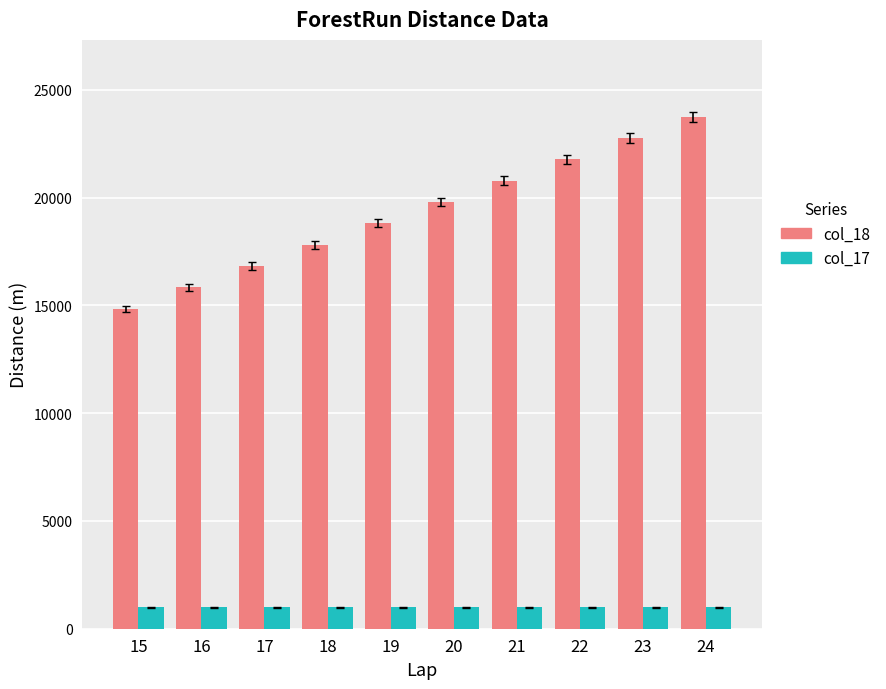

Does the chart contain stacked bars?

No